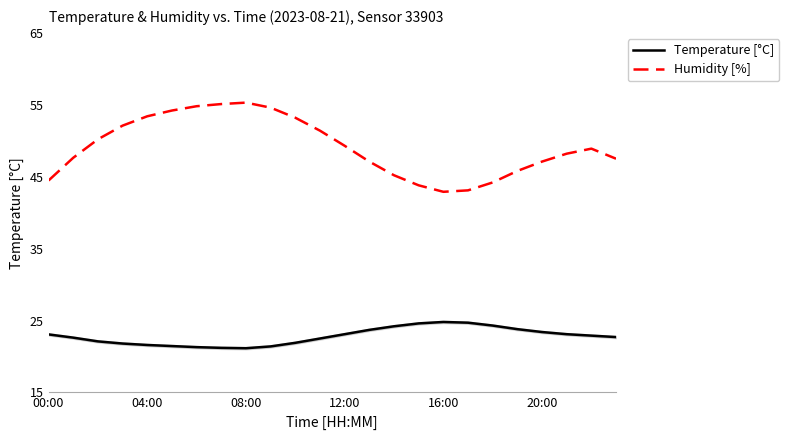

True or false: Temperature [°C] and Humidity [%] cross at least once.

False